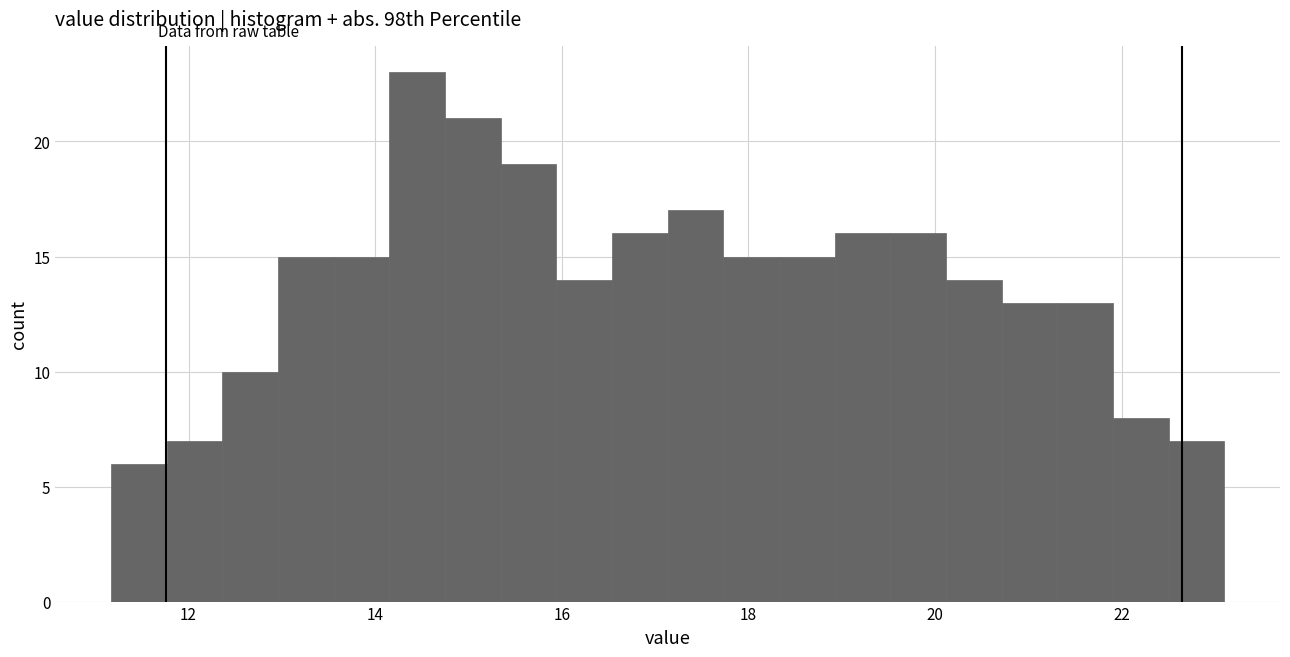

Around what value on the x-axis is the tallest bar? Give the approximate position of its centre, as read against the axis.

14.4